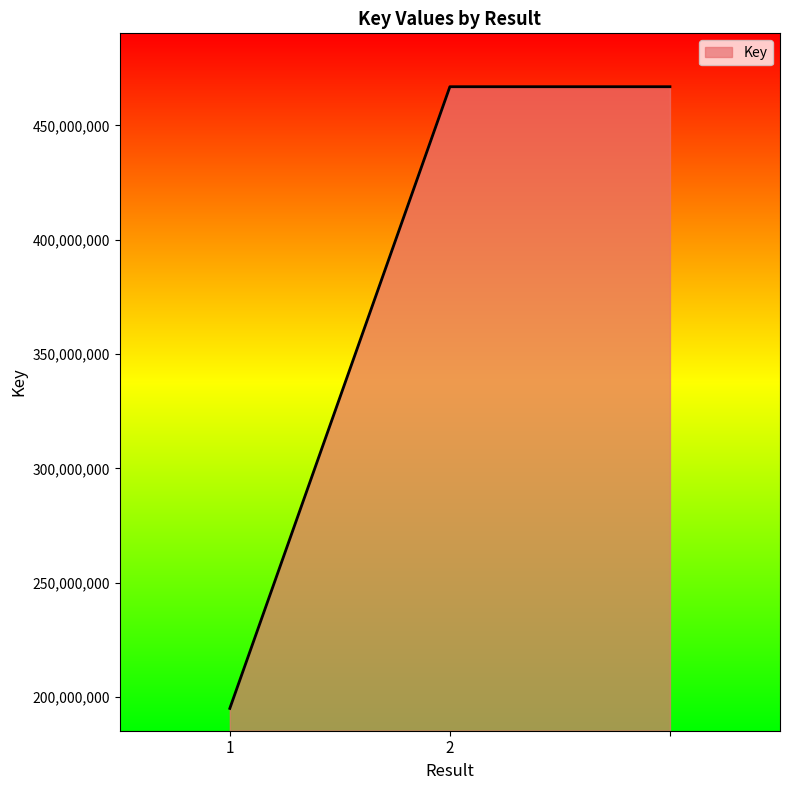

What is the sum of all values?

1128848587